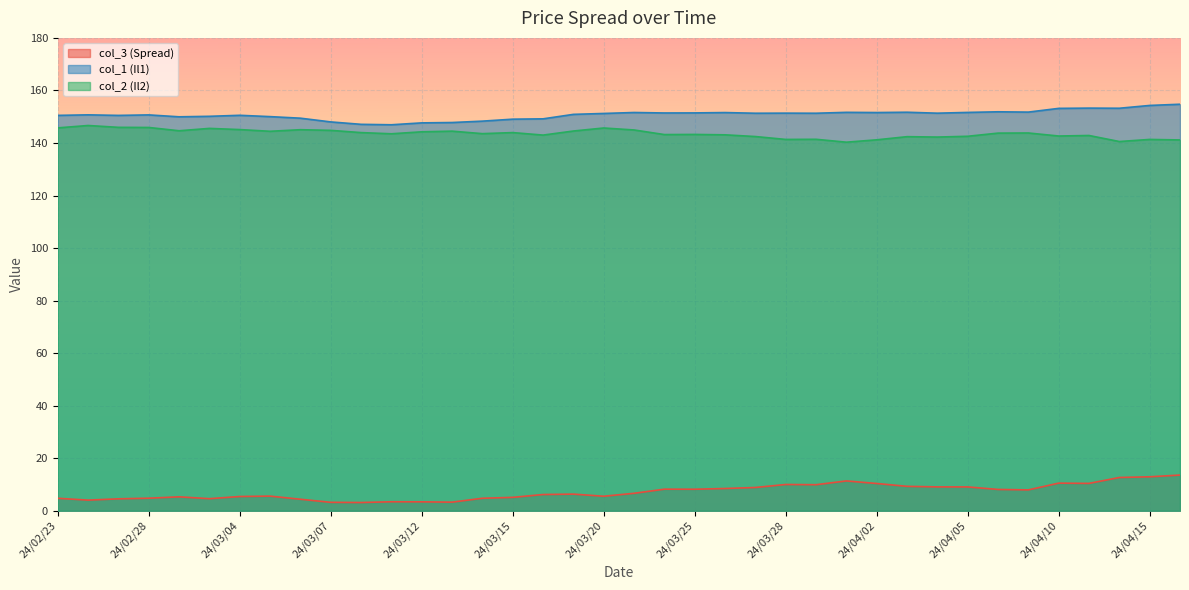

What is the sum of the col_3 (Spread) values at 24/03/26 and 24/04/05?

17.6